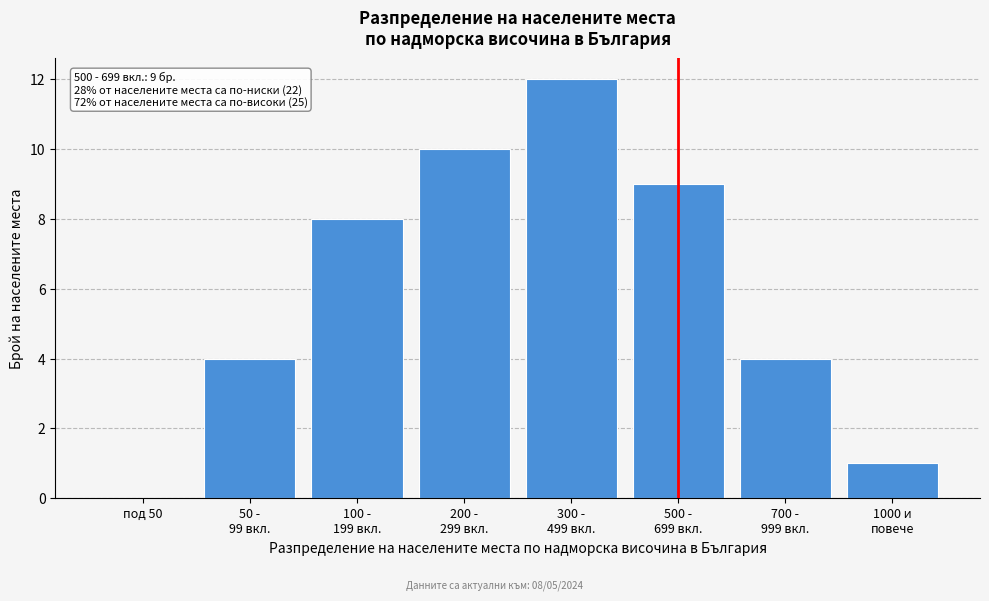

What is the maximum value shown in the chart?

12